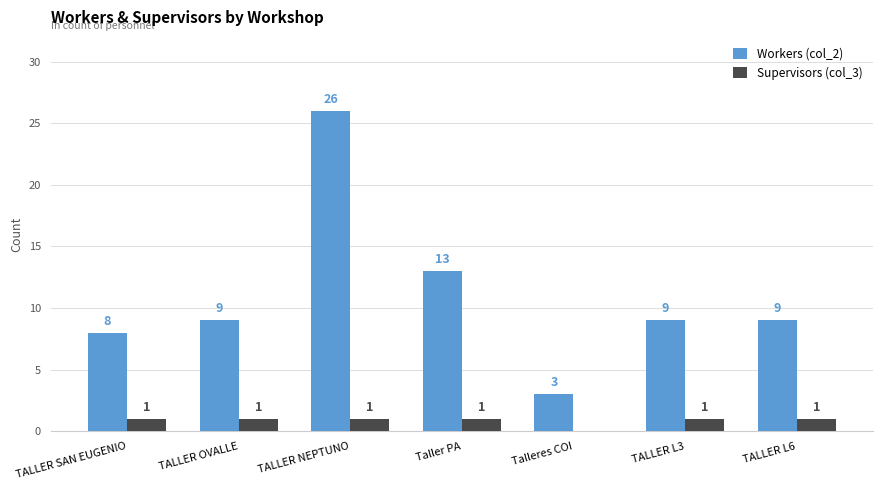

At which category is the sum across all series the highest?

TALLER NEPTUNO